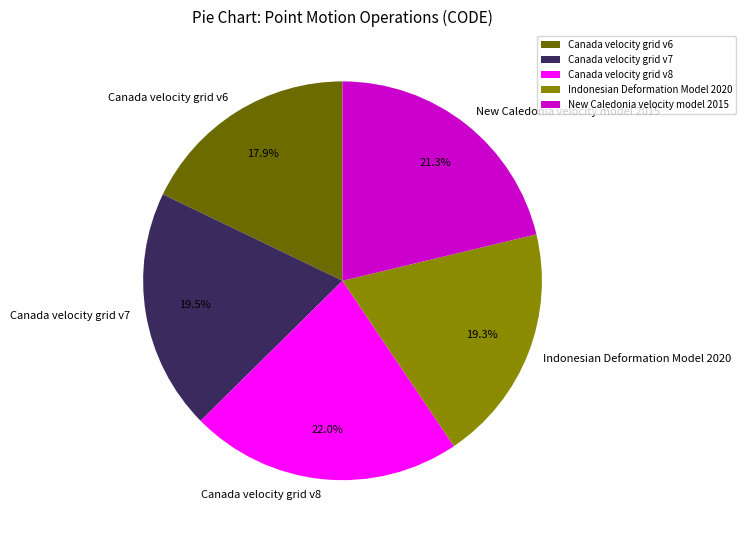

To the nearest percent, what is the combined percentage of Canada velocity grid v7 and Canada velocity grid v8?

42%